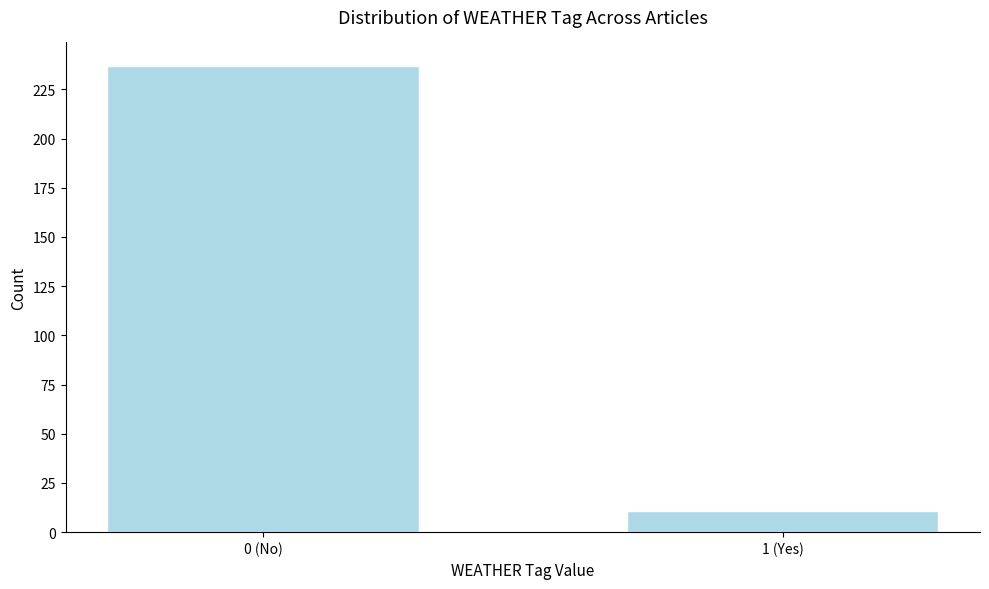

Reading left to right, transcribe all the data shown in this chart.

237	11